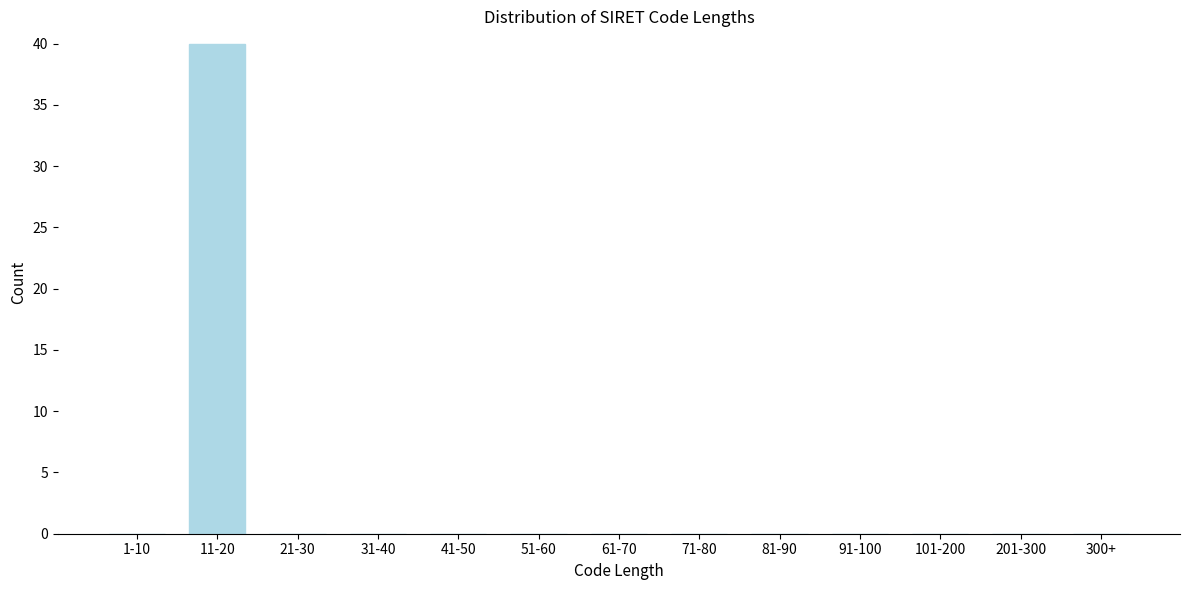

Reading left to right, extract all data points from this chart.

1-10=0	11-20=40	21-30=0	31-40=0	41-50=0	51-60=0	61-70=0	71-80=0	81-90=0	91-100=0	101-200=0	201-300=0	300+=0